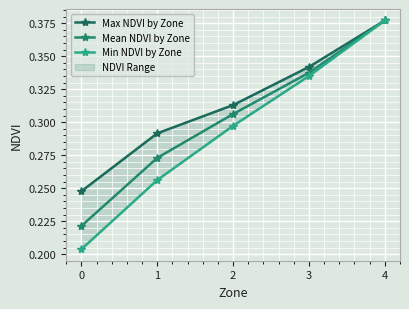

What is the value of the Mean NDVI by Zone point at the 3rd from the left?

0.3